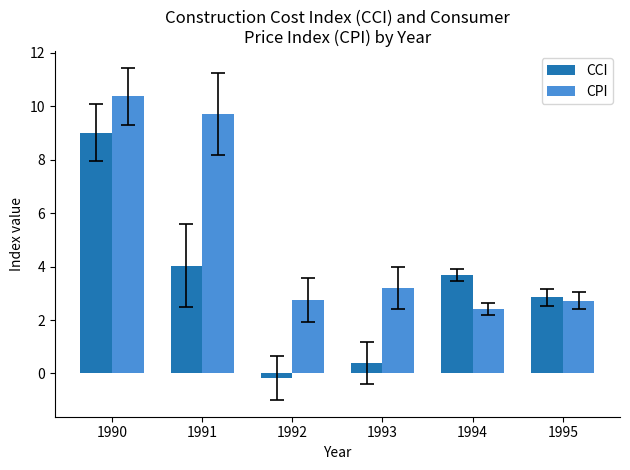

What is the total value across all series at 1991?

13.7